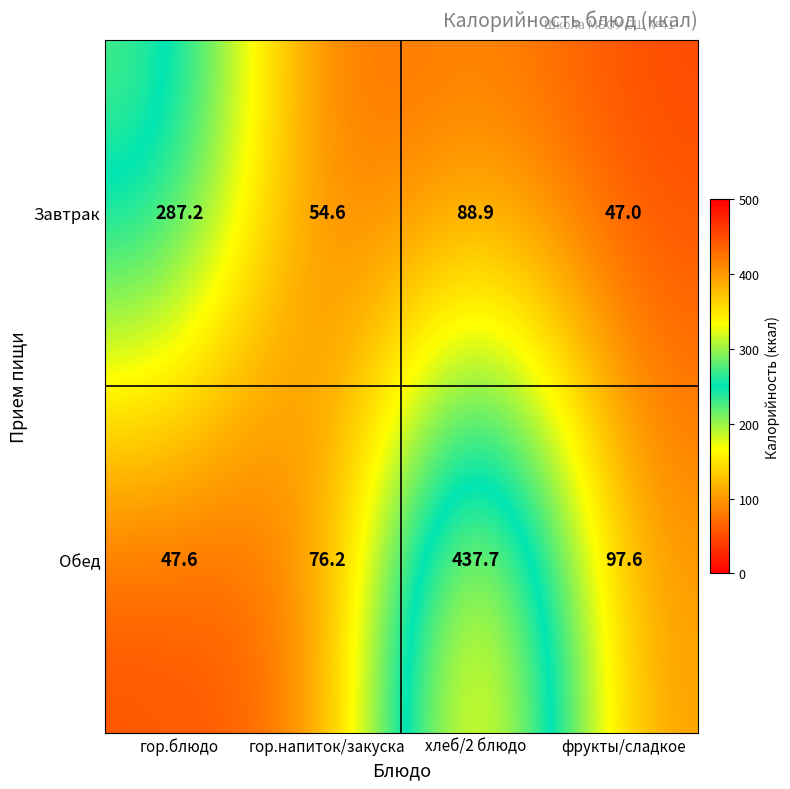

True or false: Обед has a value of 190.2 at хлеб/2 блюдо.

False